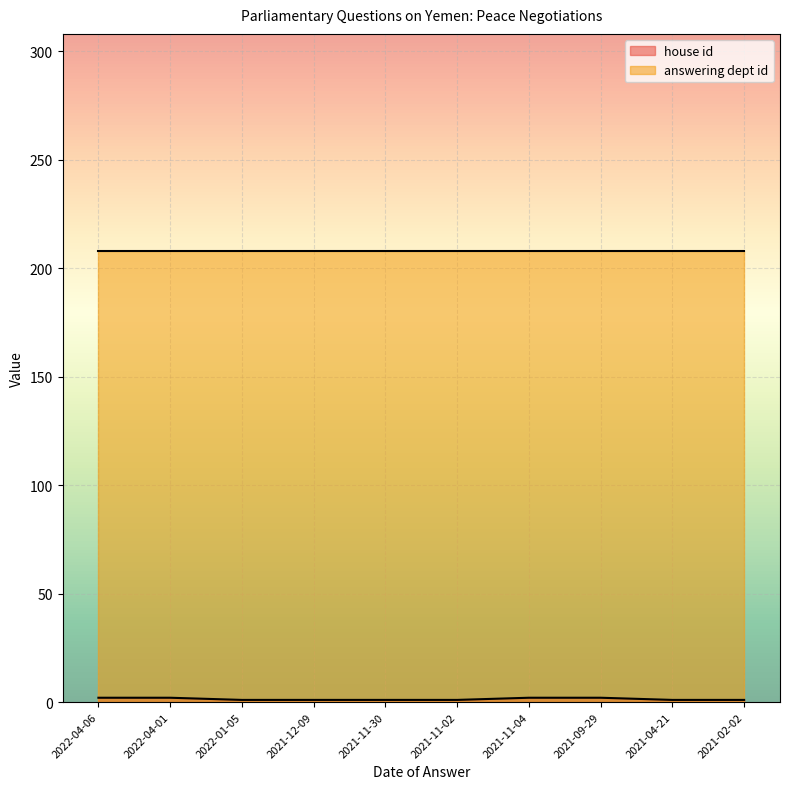

What position from the left is 2021-11-02?

6